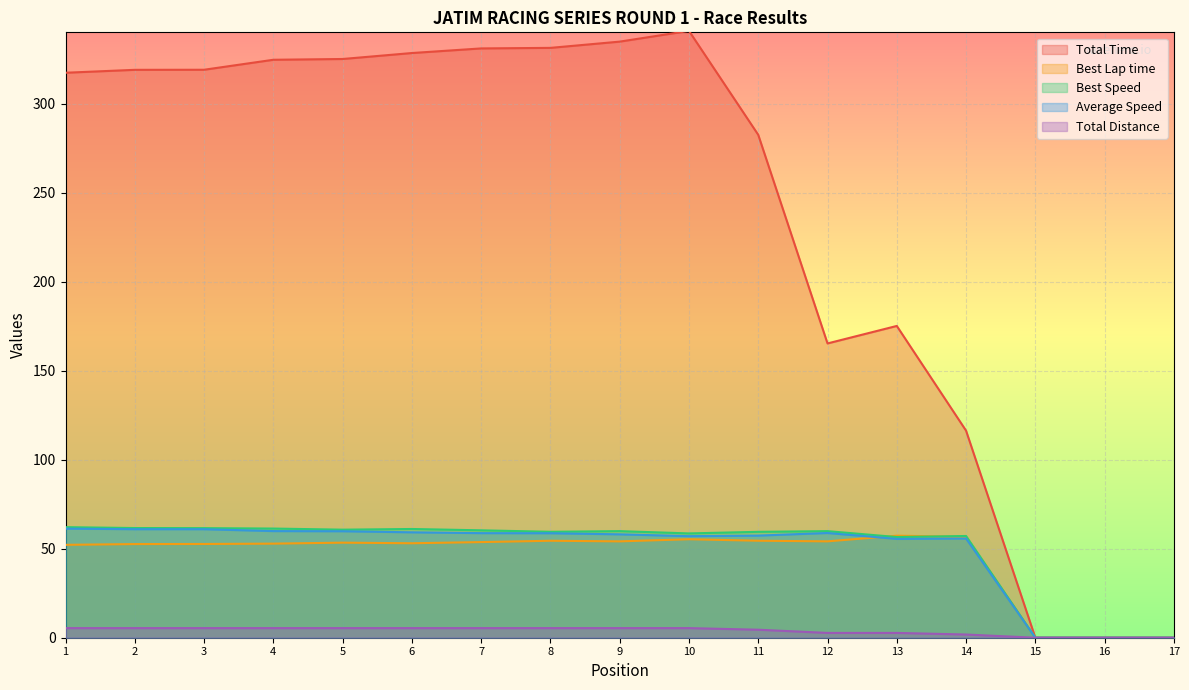

What is the highest value of the Average Speed series?

61.3